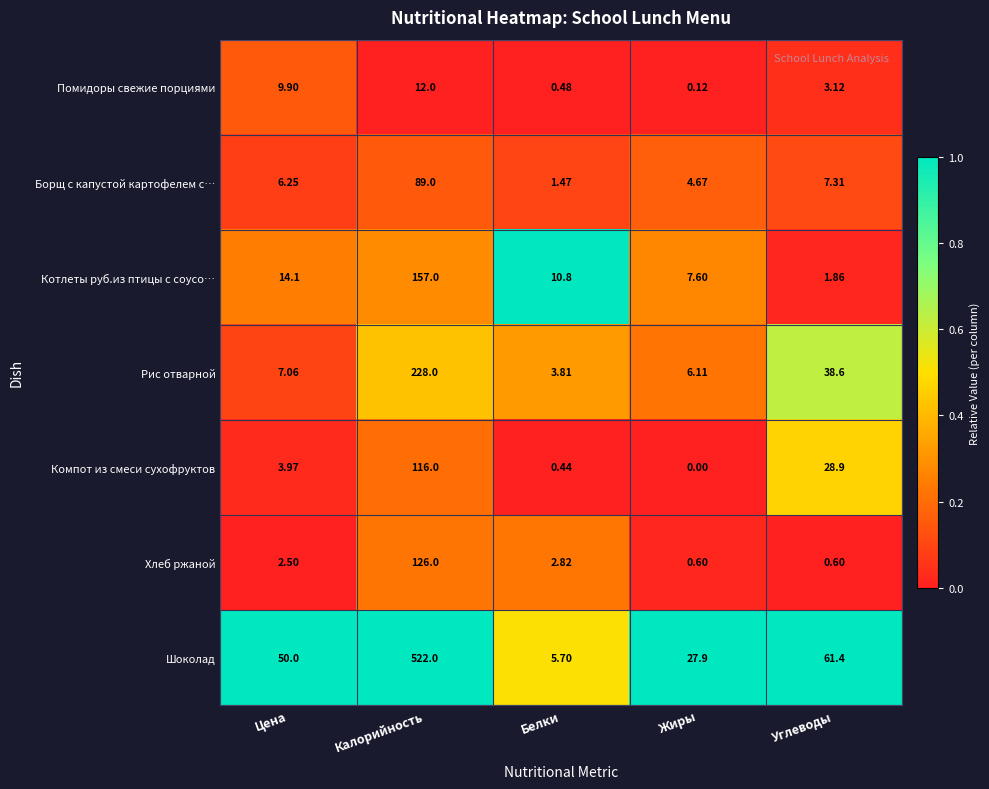

Where is Котлеты руб.из птицы с соусо… nearest to the value 79?

Цена